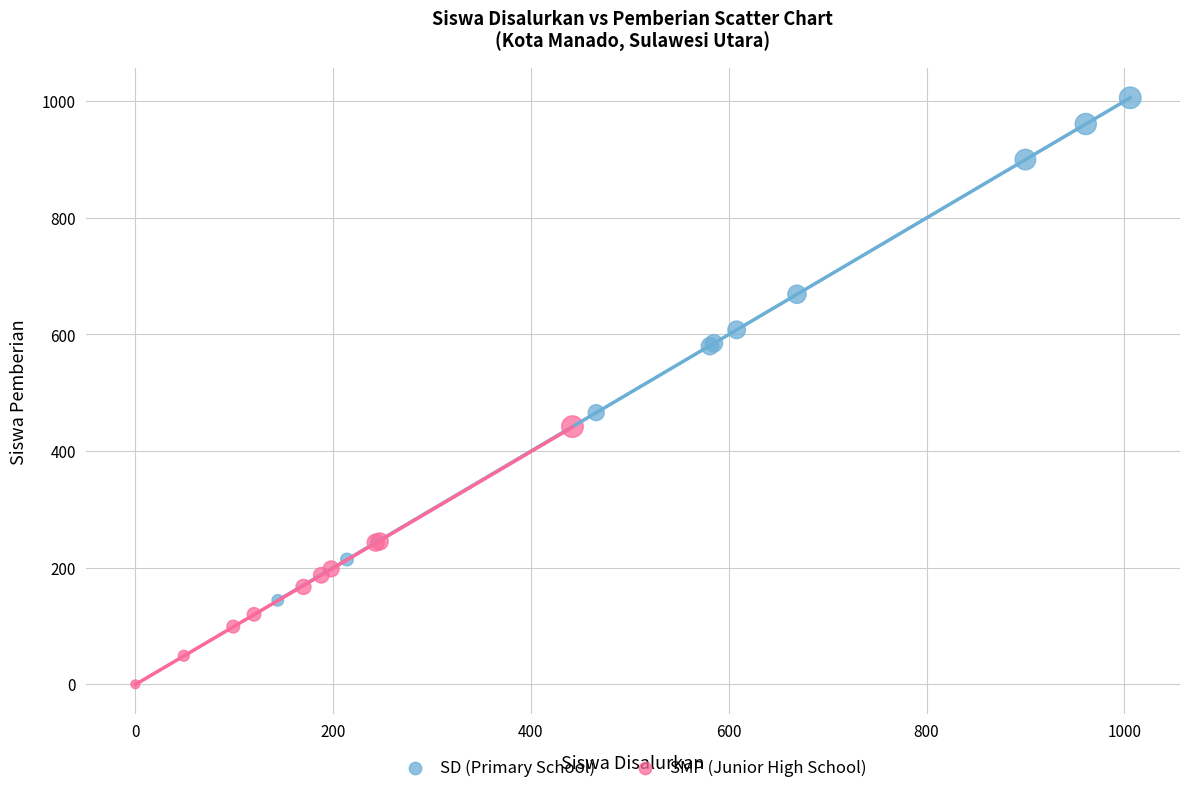

Which series reaches the maximum Y coordinate?

SD (Primary School)